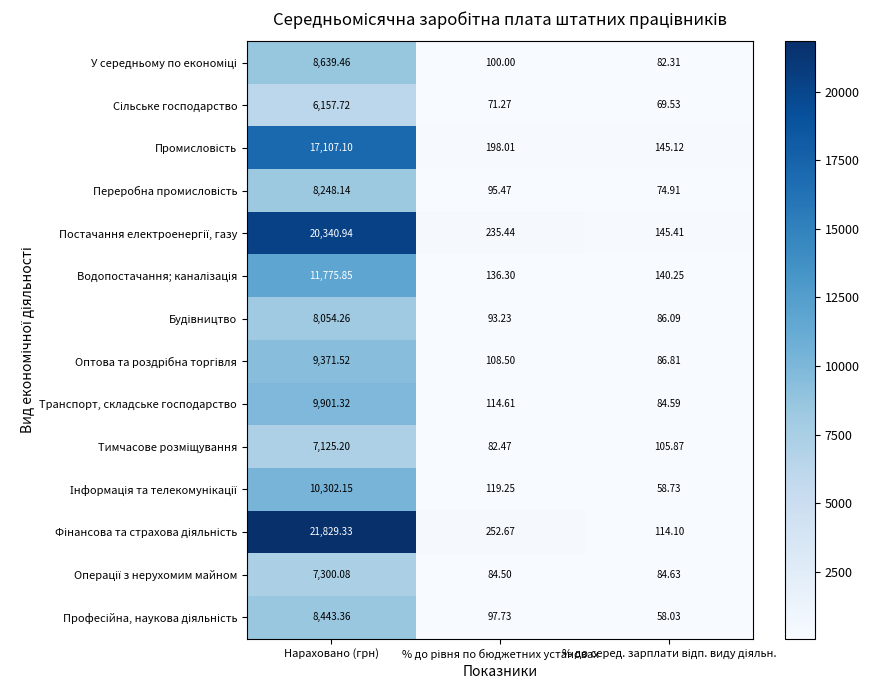

At which category is the sum across all series the highest?

Нараховано (грн)